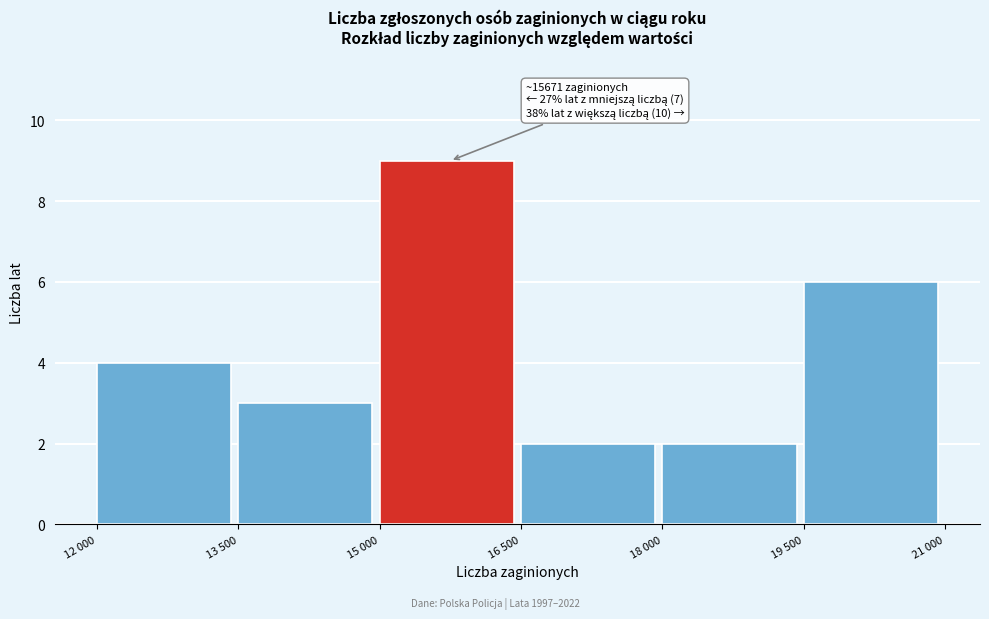

Reading left to right, what are all the values shown in this chart?

12 000=4	13 500=3	15 000=9	16 500=2	18 000=2	19 500=6